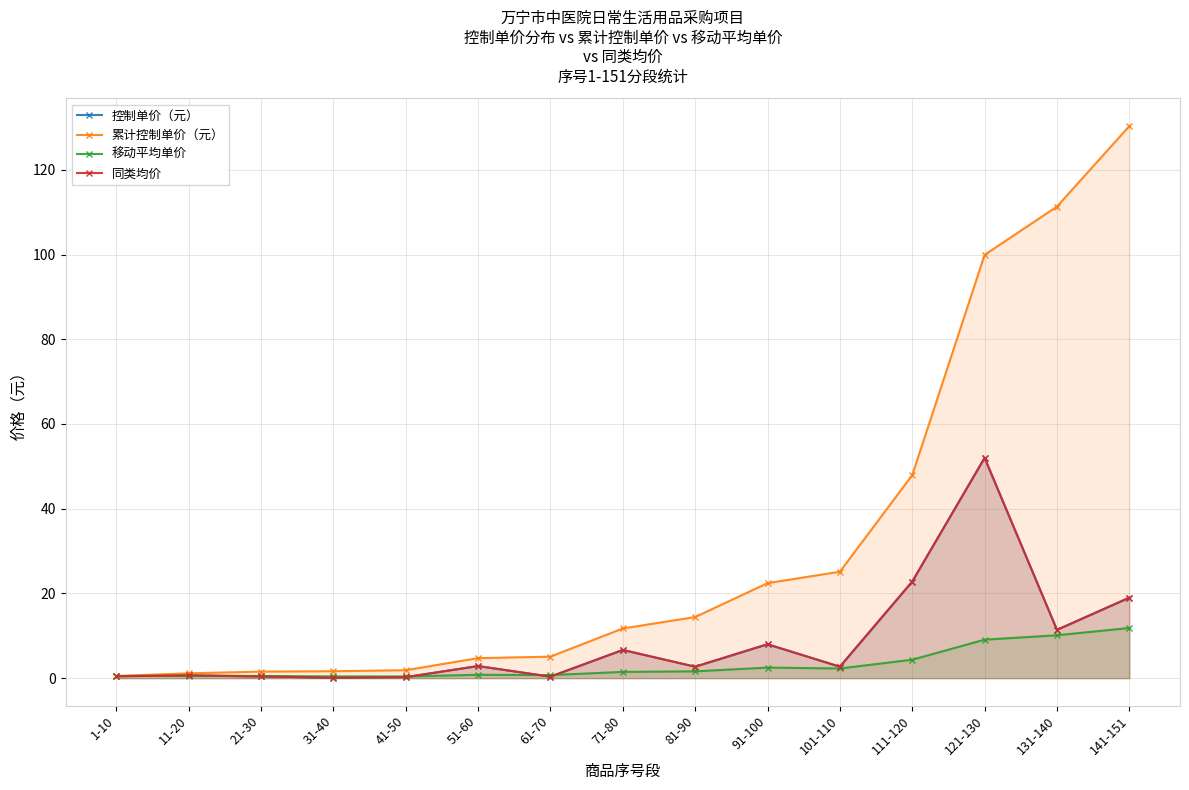

What is the maximum value shown in the chart?

130.3